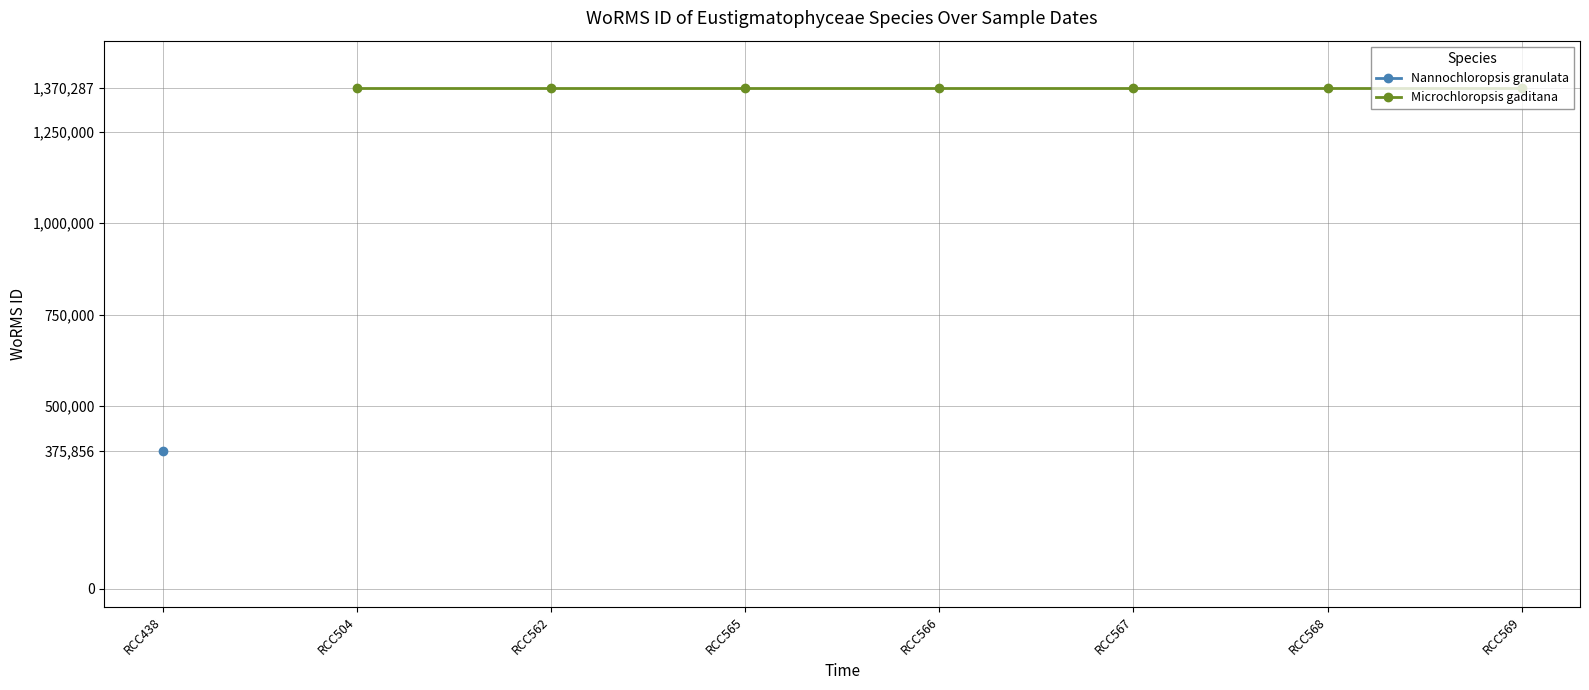

True or false: Nannochloropsis granulata and Microchloropsis gaditana cross at least once.

False